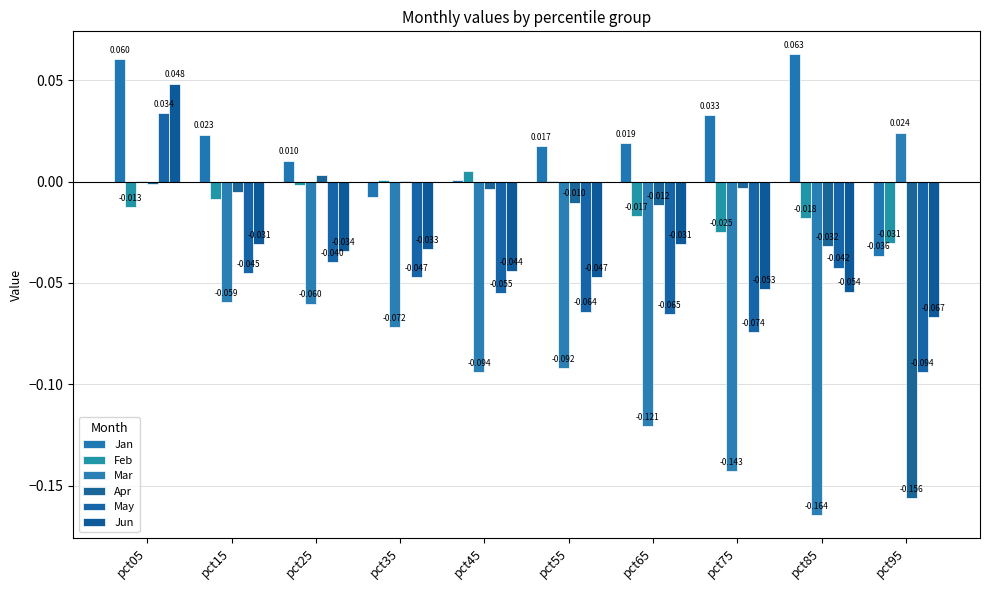

Is it true that Jan equals 0.0 at pct15?

False